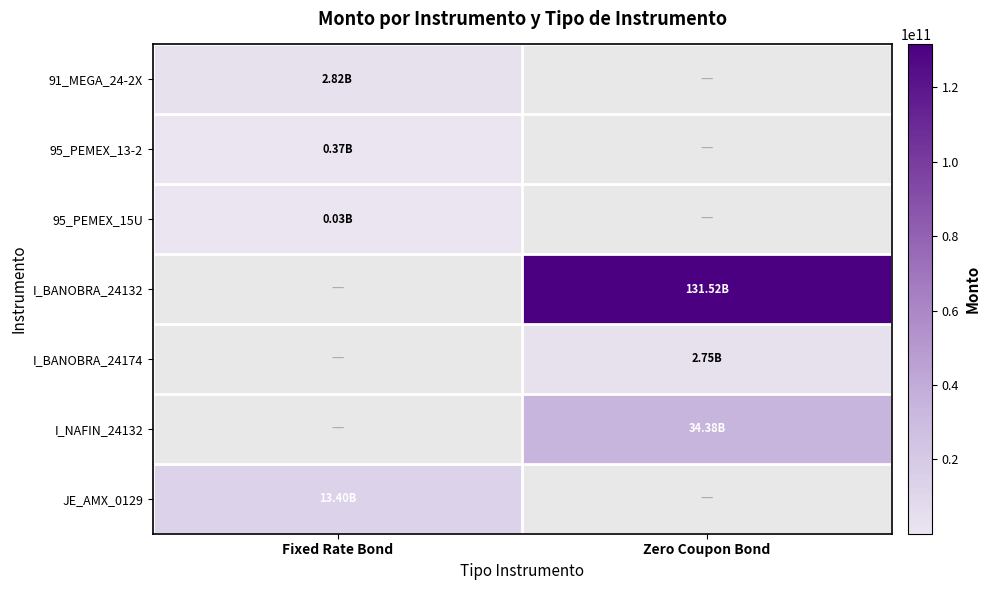

The value of 95_PEMEX_15U at Fixed Rate Bond is 31514568.8. True or false?

True